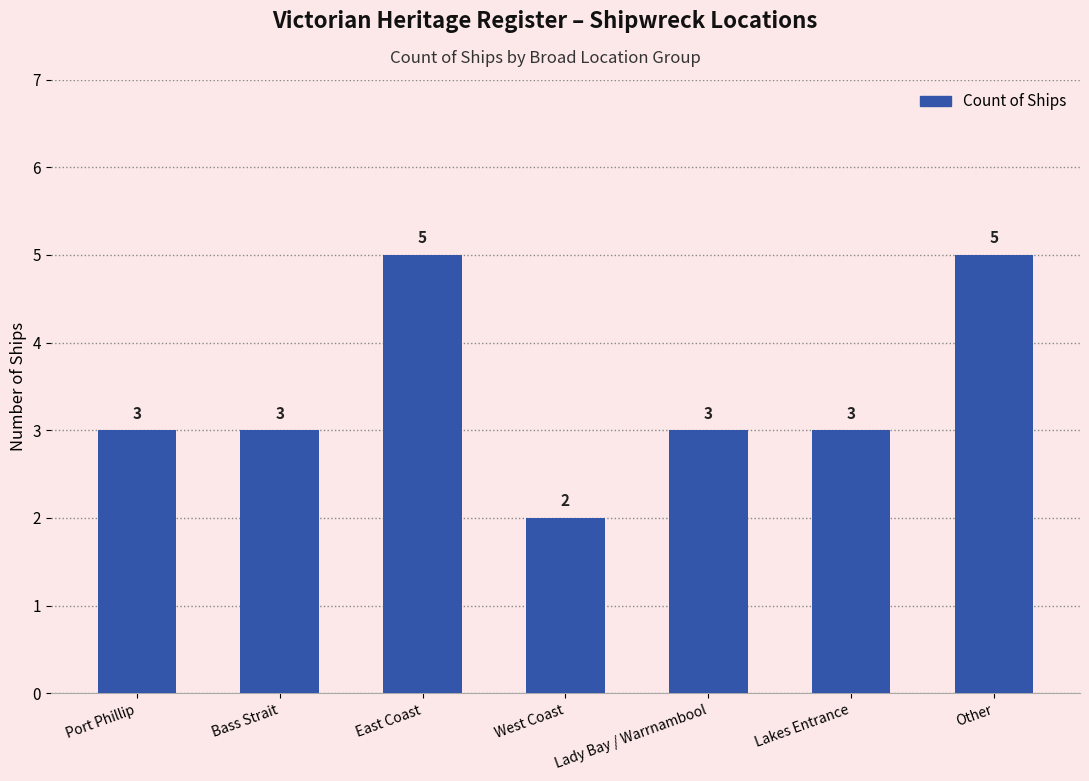

Does the chart contain any negative values?

No